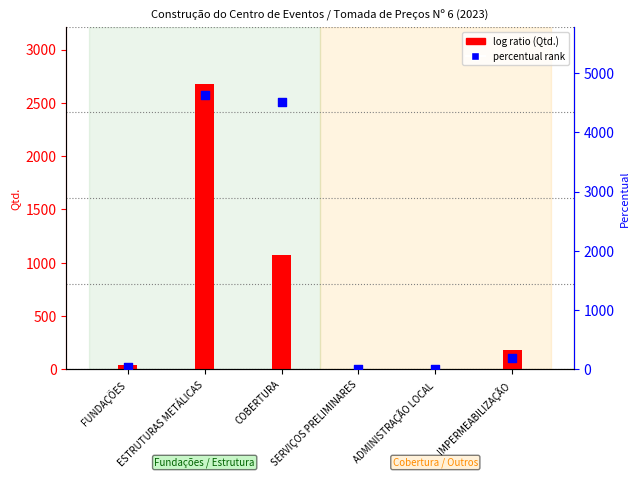

Which series reaches the maximum Y coordinate?

Qtd. secundária